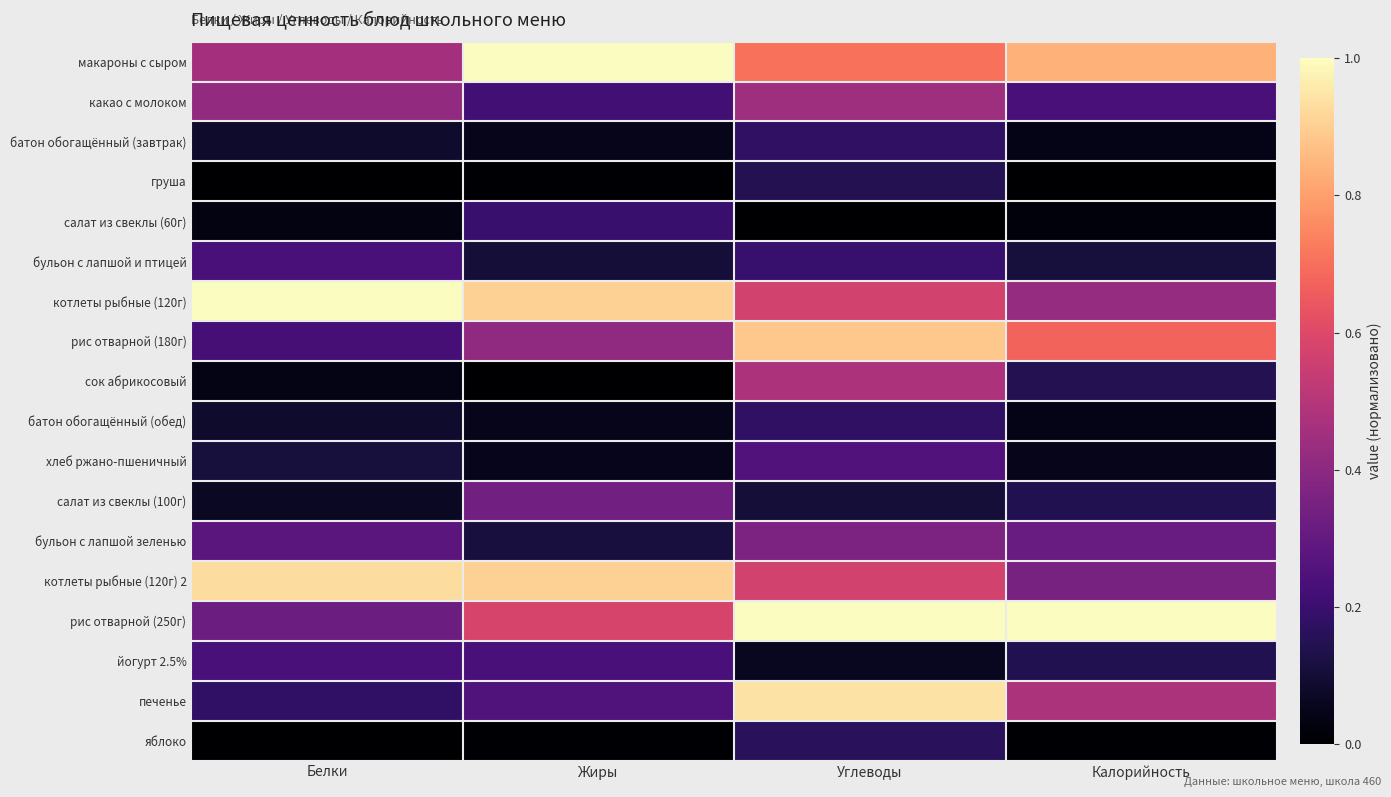

What is the maximum value shown in the chart?

1.0